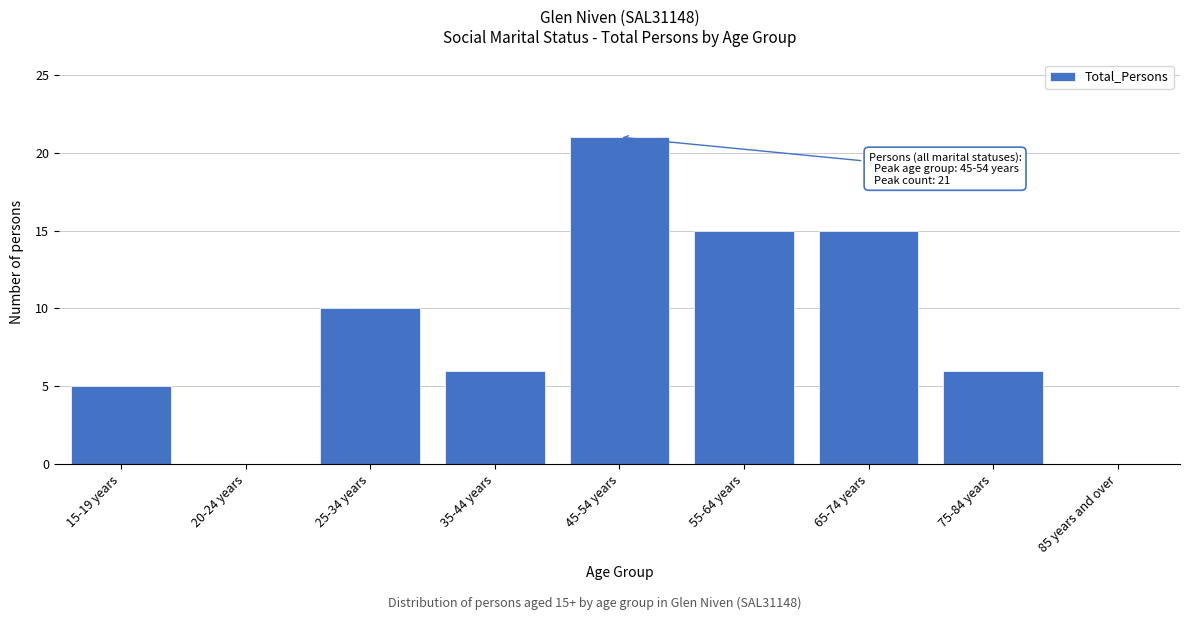

Reading left to right, list all the values displayed in this chart.

15-19 years=5	20-24 years=0	25-34 years=10	35-44 years=6	45-54 years=21	55-64 years=15	65-74 years=15	75-84 years=6	85 years and over=0